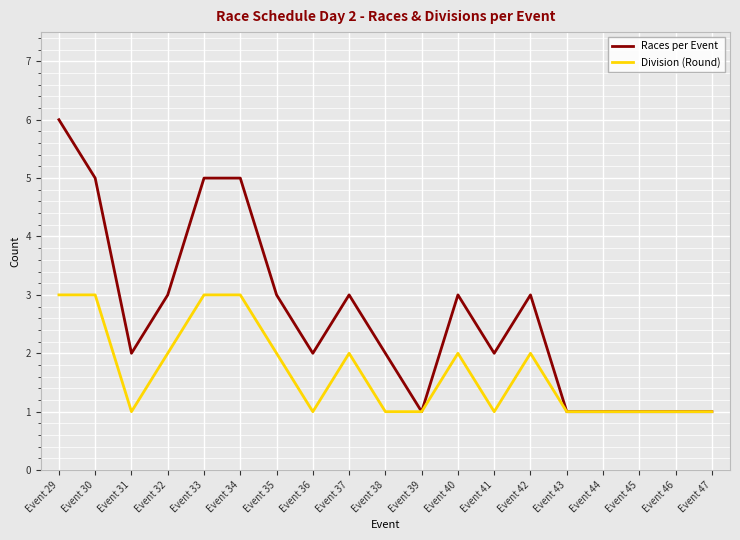

What is the maximum value shown in the chart?

6